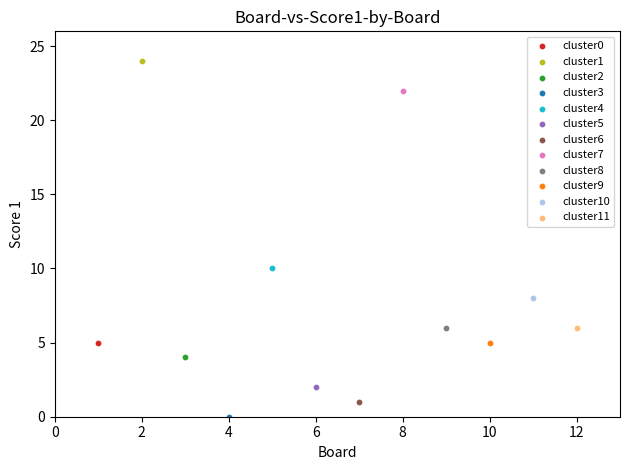

What are all the series names shown in the legend?

cluster0, cluster1, cluster2, cluster3, cluster4, cluster5, cluster6, cluster7, cluster8, cluster9, cluster10, cluster11